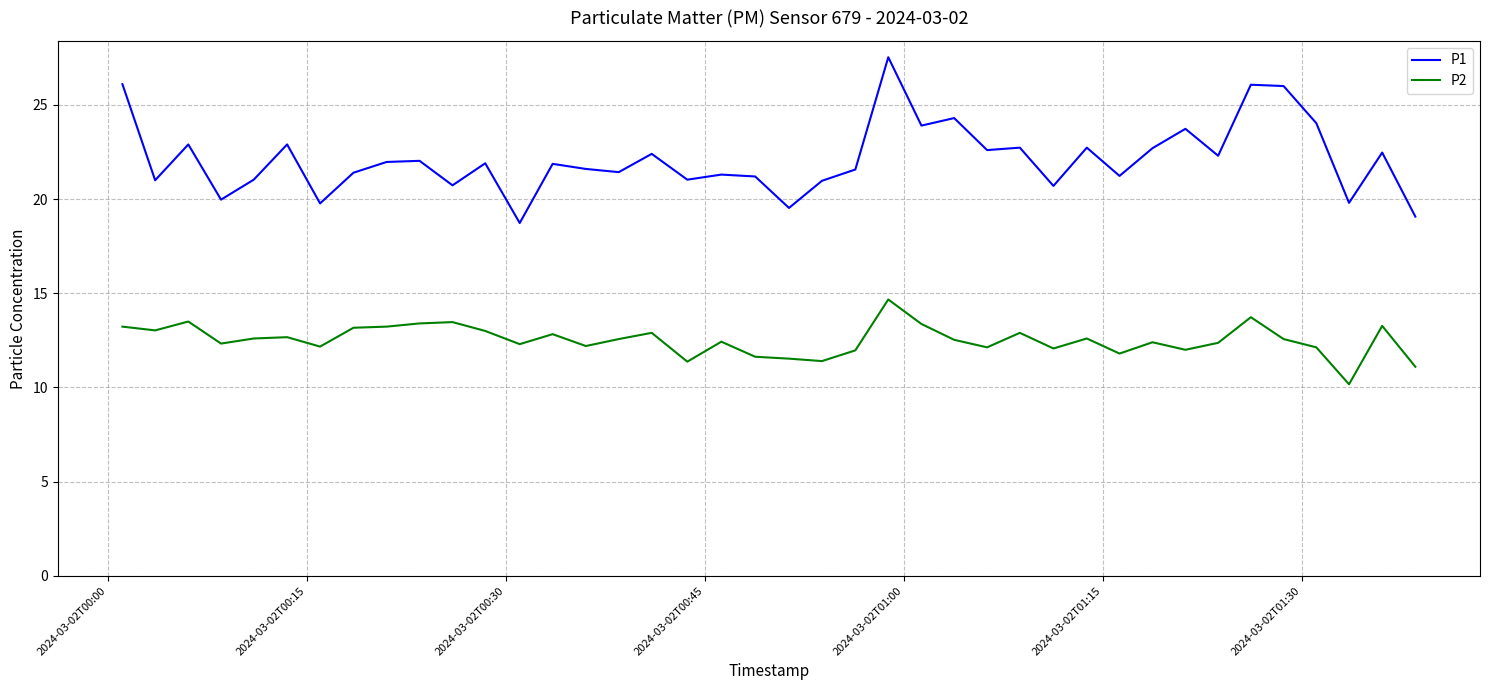

Which series has the largest range (max minus min)?

P1